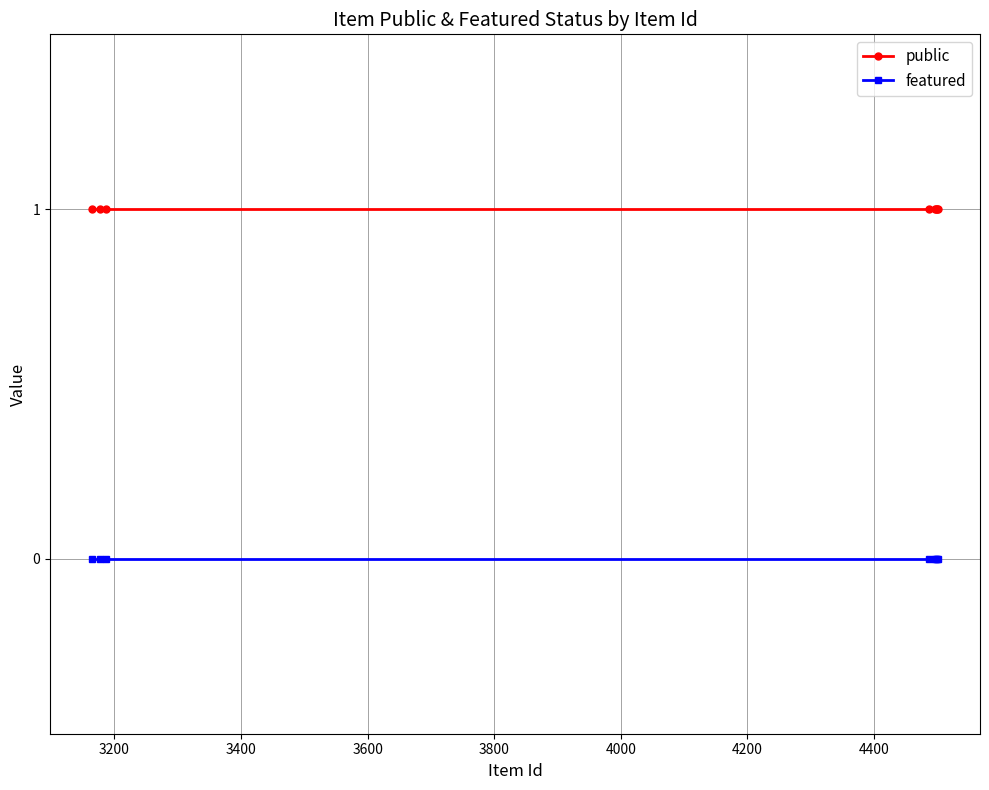

How many data points does each series have?

8